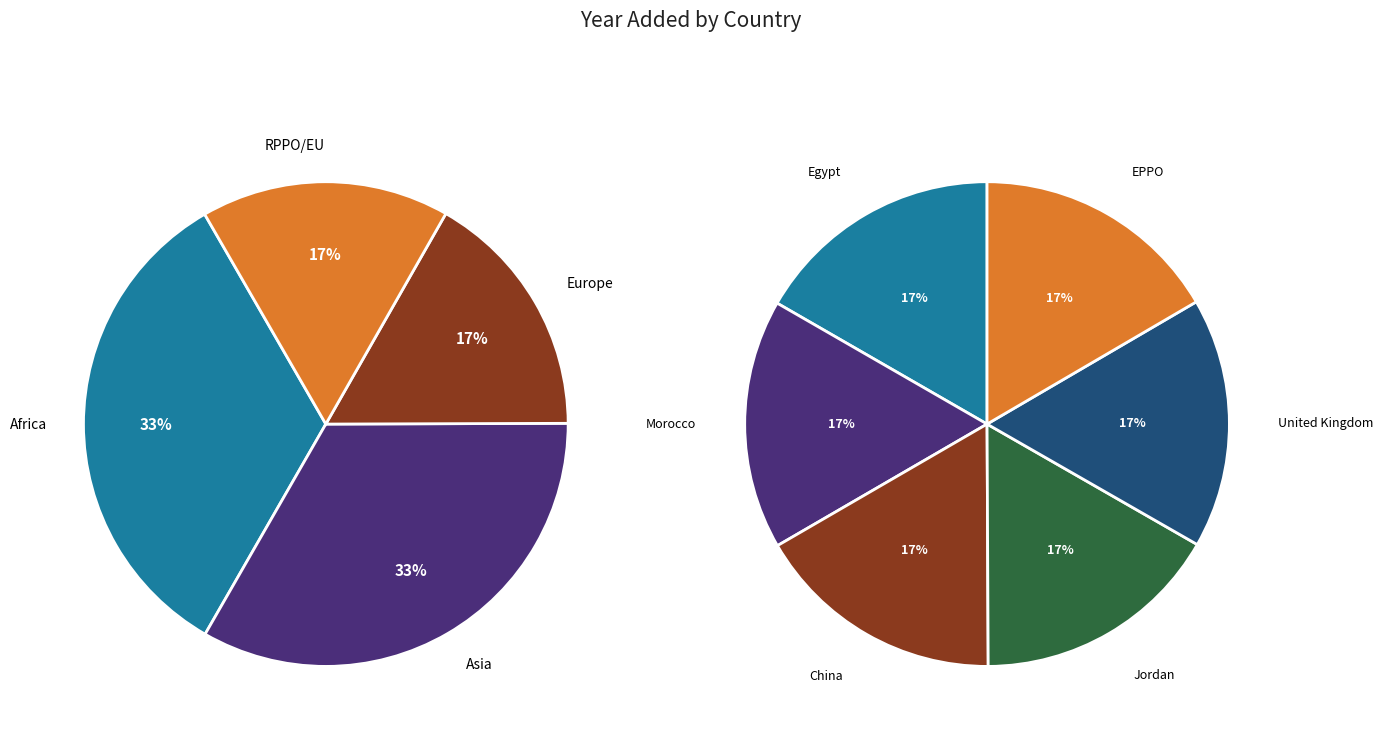

Which slice is the largest?

China